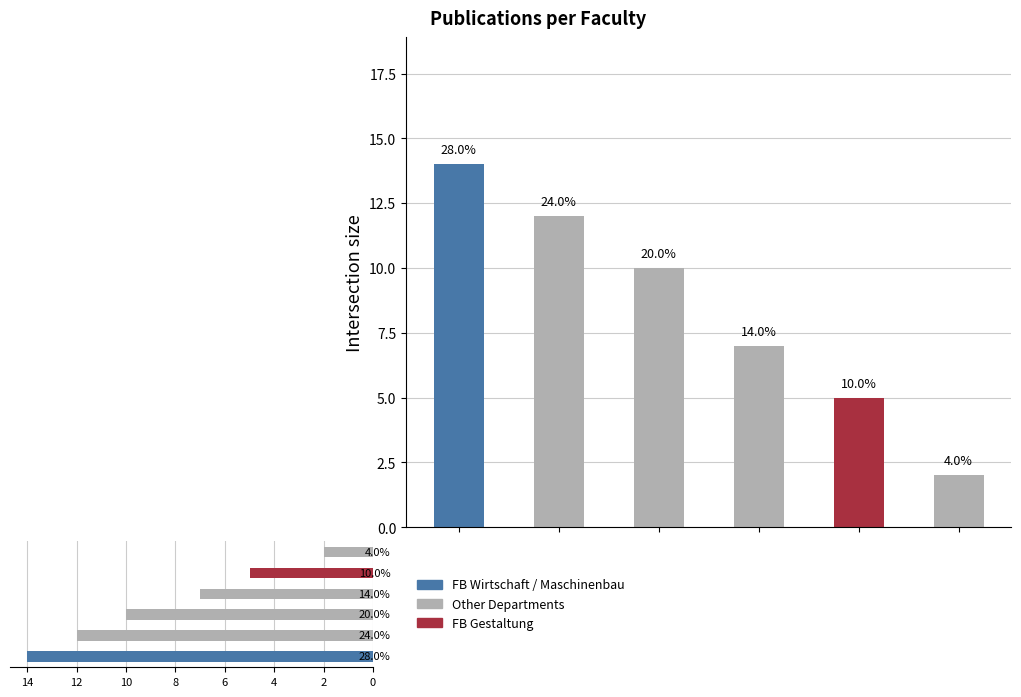

What is the change in value from 2 to 10?

-10